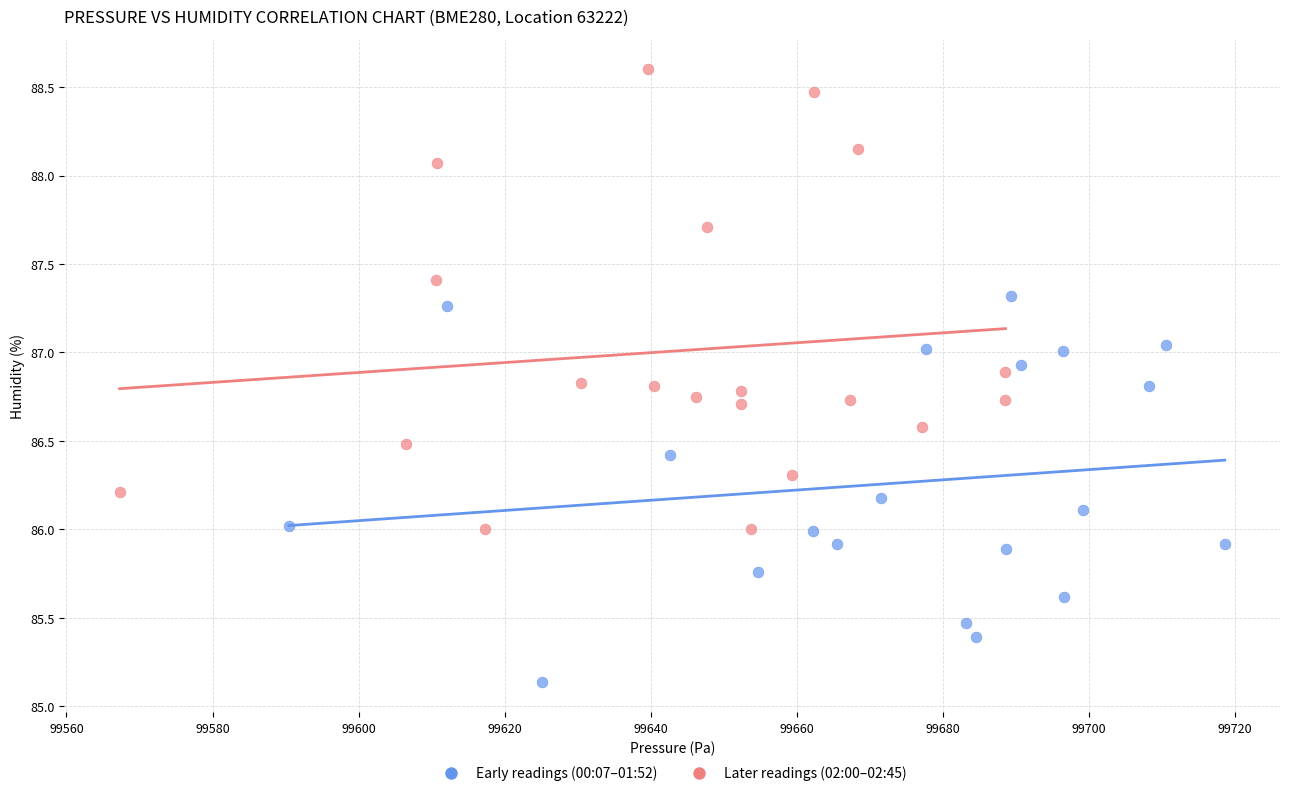

Which series reaches the maximum Y coordinate?

Later readings (02:00–02:45)